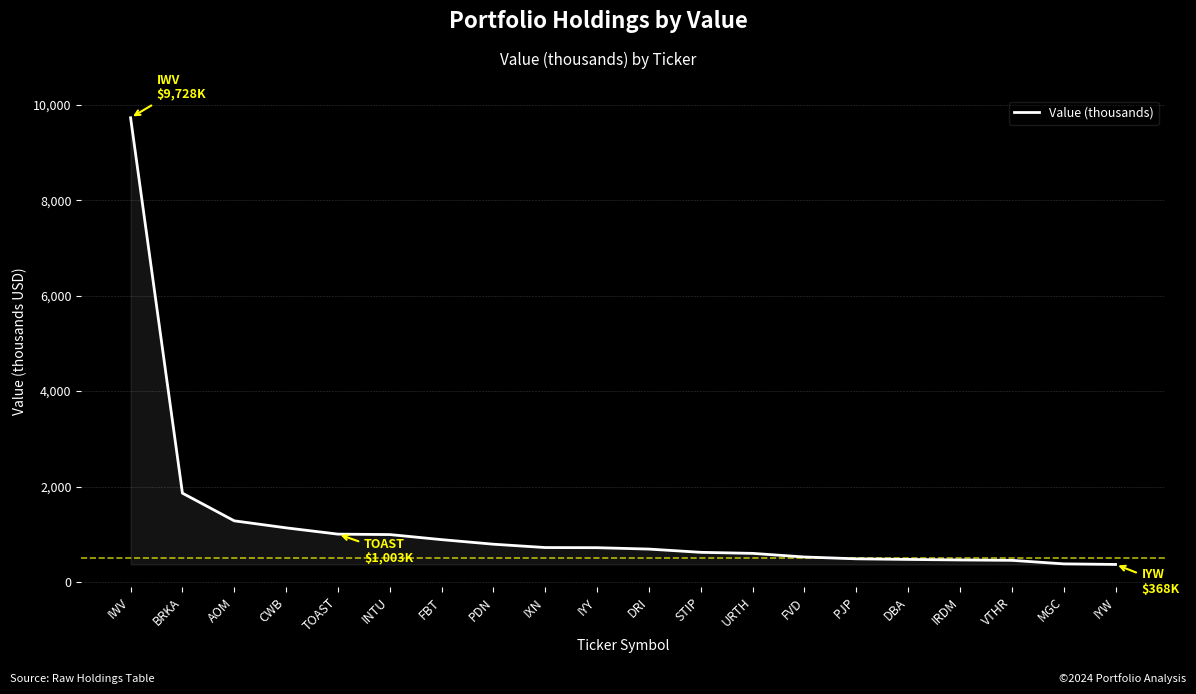

Does the chart have visible grid lines?

Yes